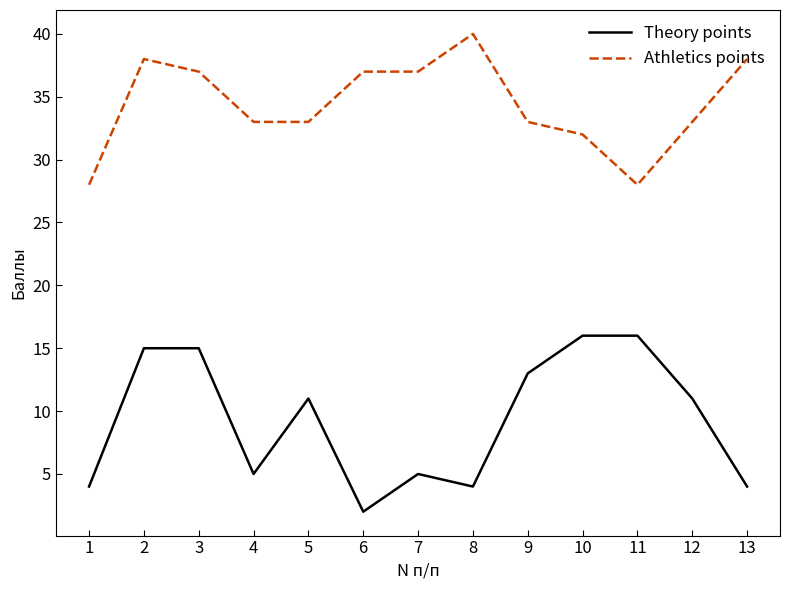

Rank the series by their maximum value, from lowest to highest.

Theory points, Athletics points